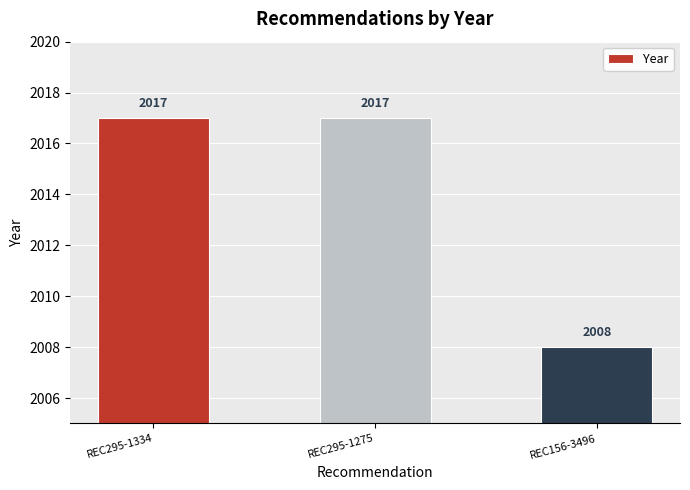

The chart shows a value of 595 at REC295-1334. True or false?

False